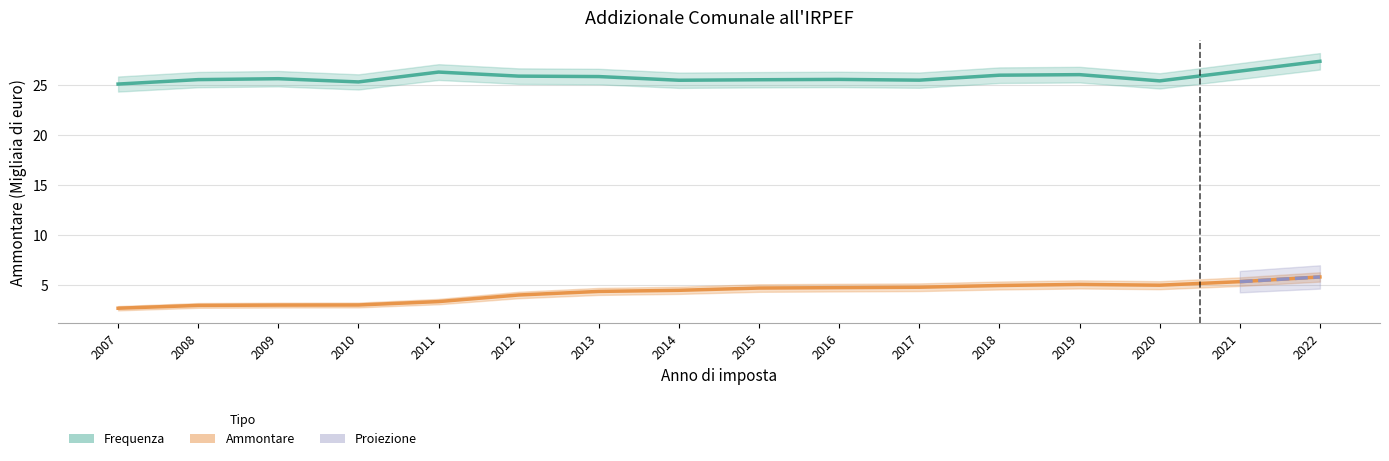

How many lines are shown in the chart?

2